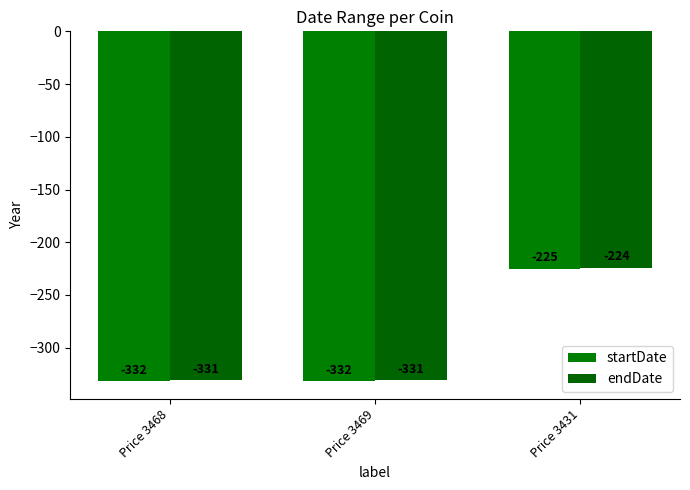

Rank the series at Price 3468 from lowest to highest value.

startDate, endDate